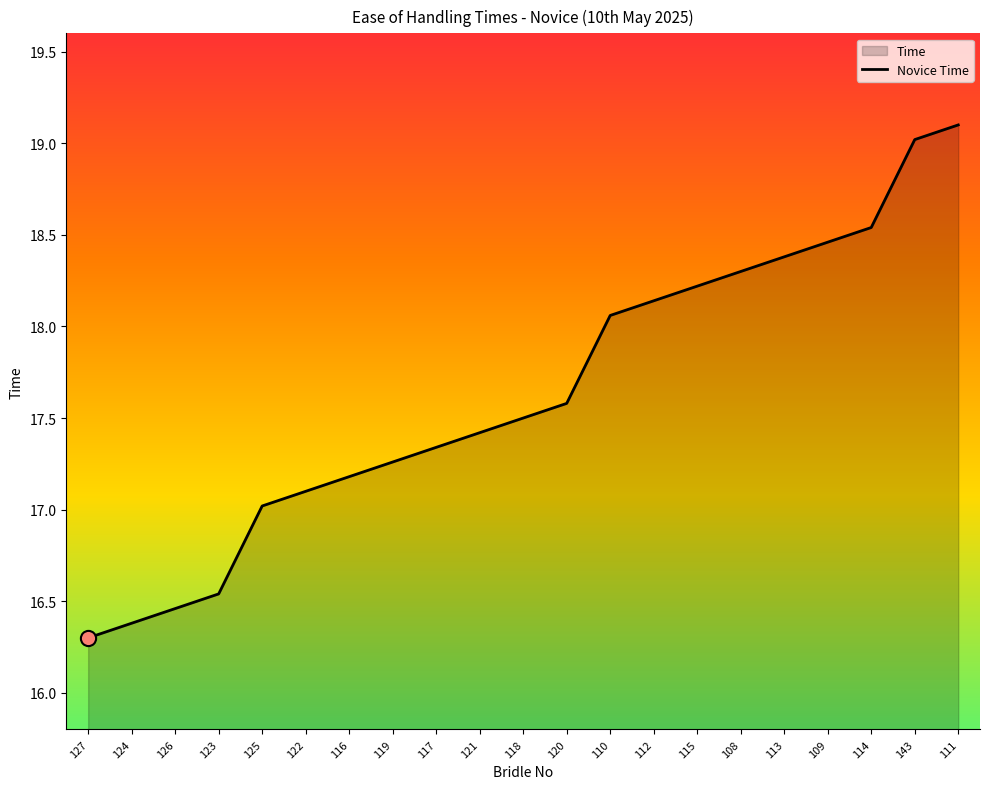

What is the ratio of the value at 113 to the value at 114?

1.0